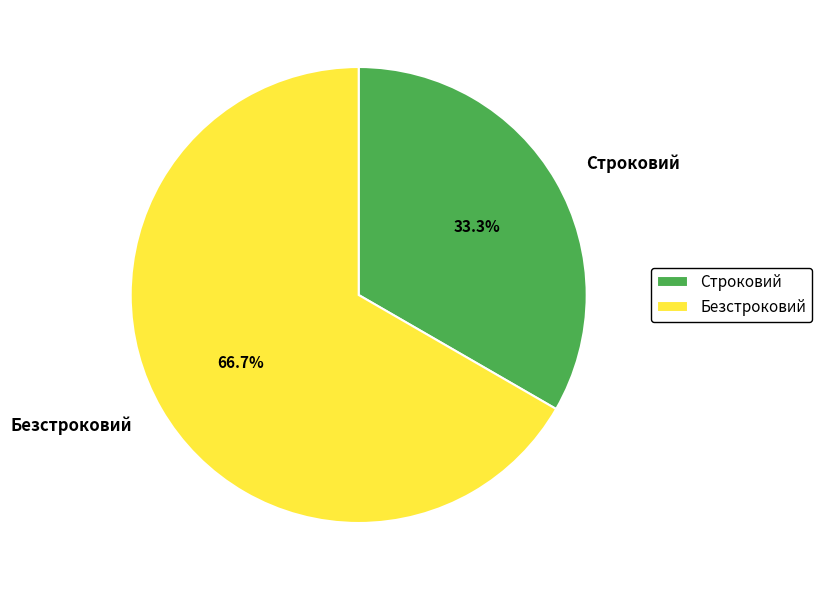

Count the number of slices in the pie.

2